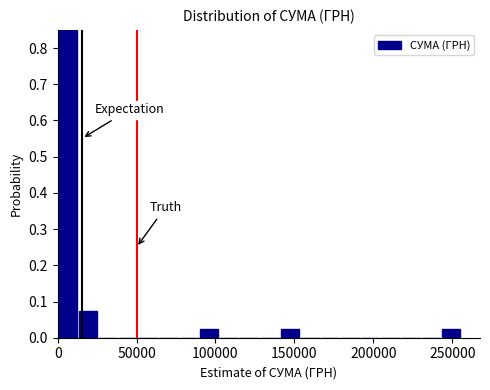

Around what value on the x-axis is the tallest bar? Give the approximate position of its centre, as read against the axis.

5000